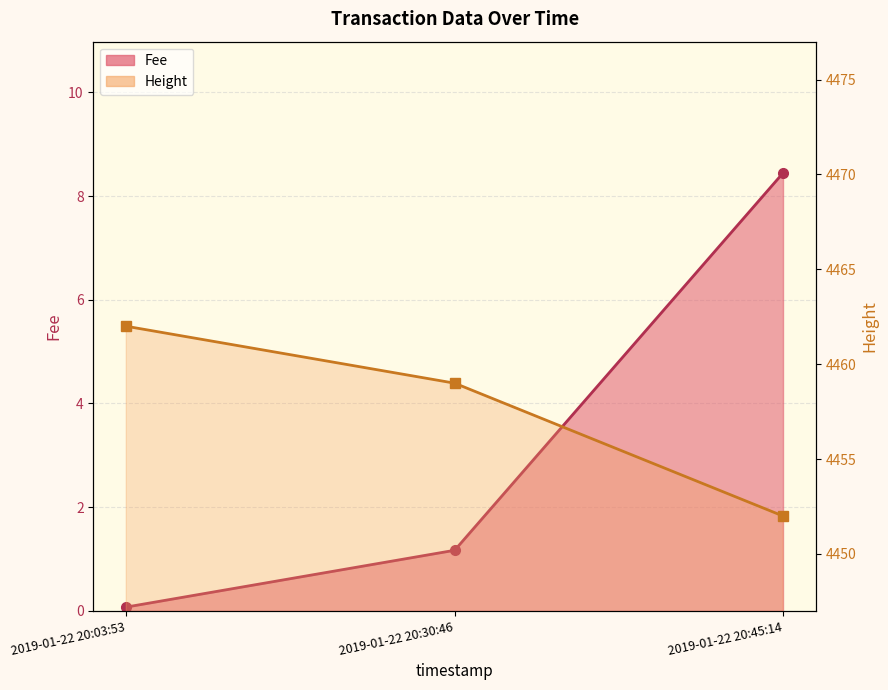

What is the approximate value of Height at 2019-01-22 20:30:46?

4459.0